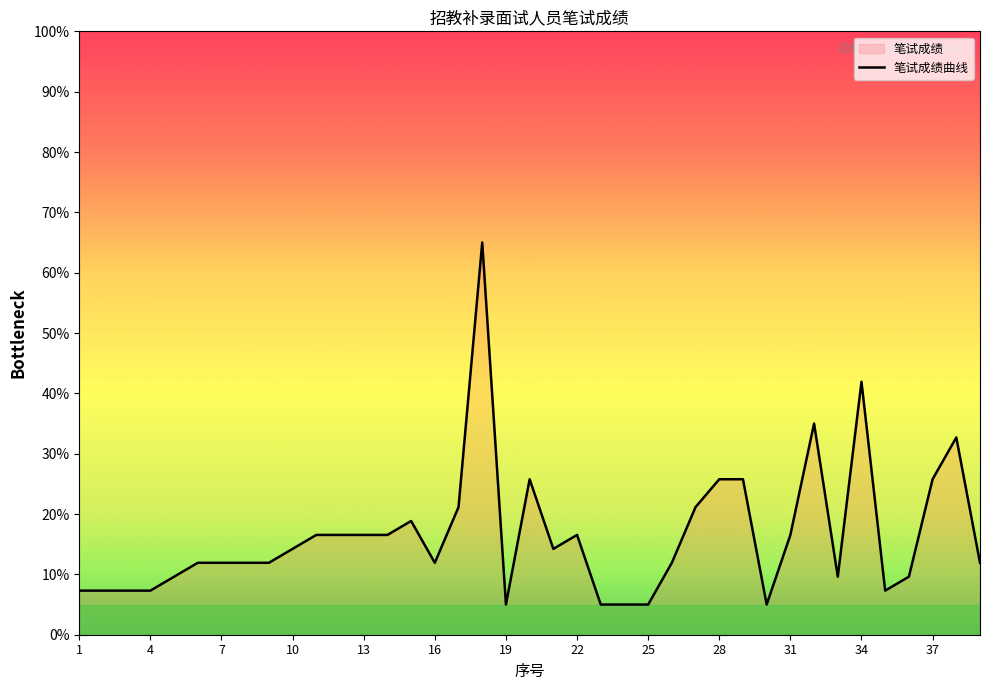

What is the difference between the maximum and minimum values?

60.0